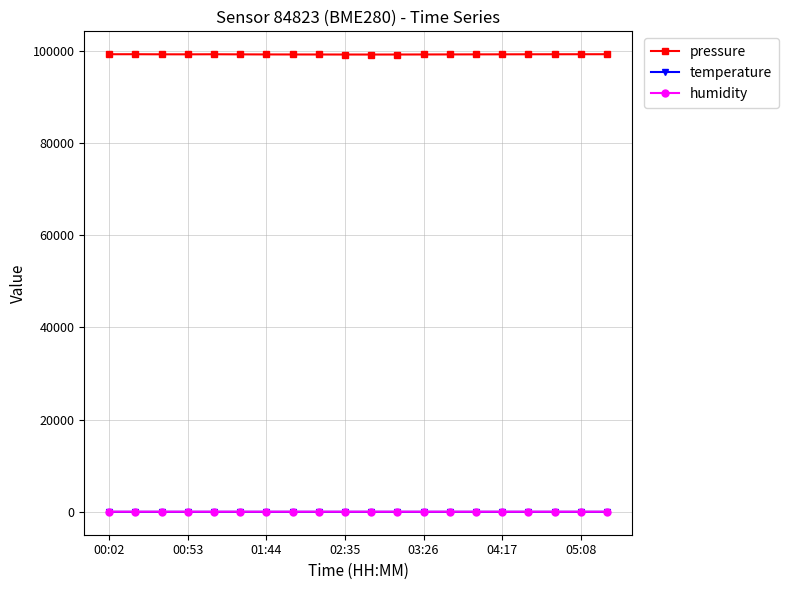

True or false: temperature and humidity intersect in this chart.

False